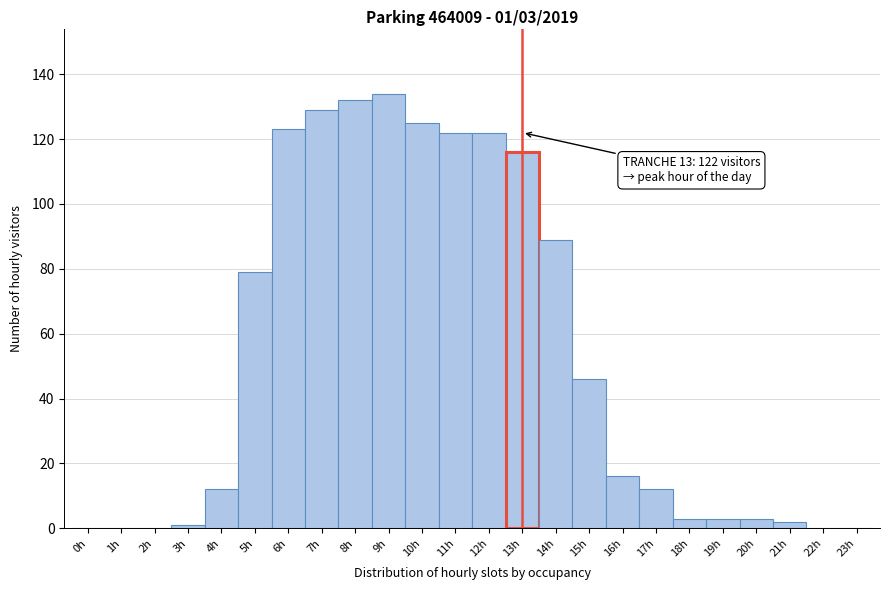

Over which range of the x-axis is the bar tallest?

8.5 to 9.5